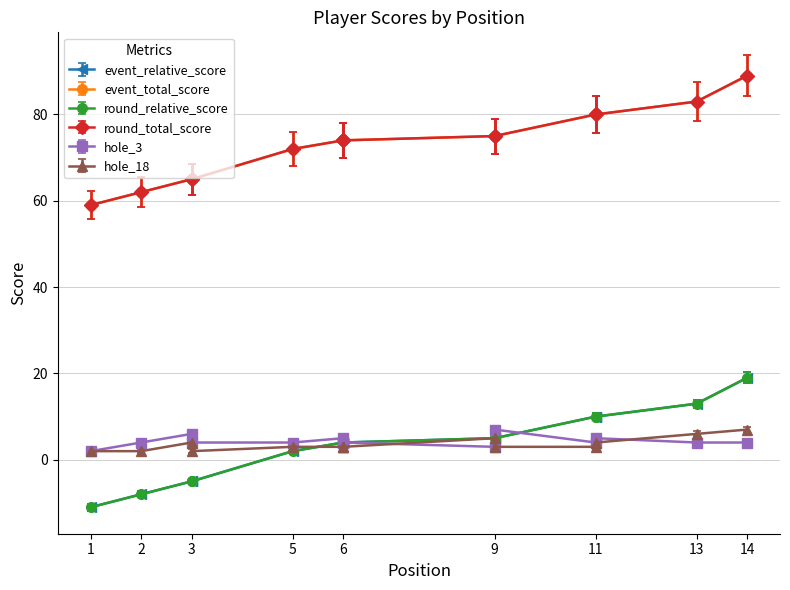

The hole_3 series shows 2.0 at 1. True or false?

True